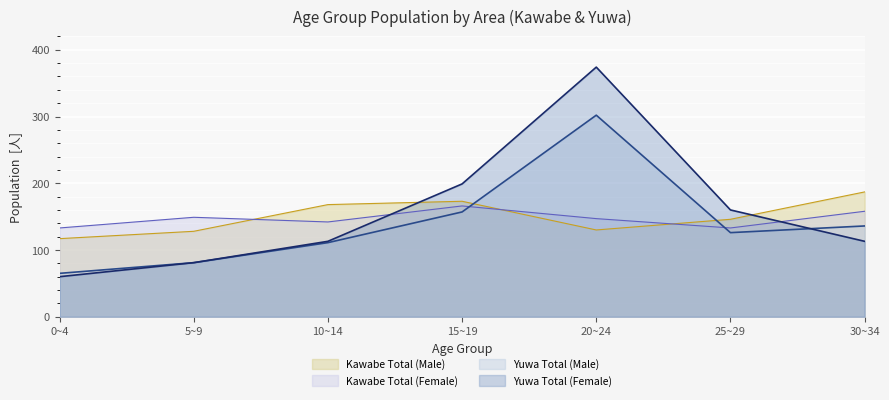

True or false: Yuwa Total (Male) has a value of 75 at 25~29.

False